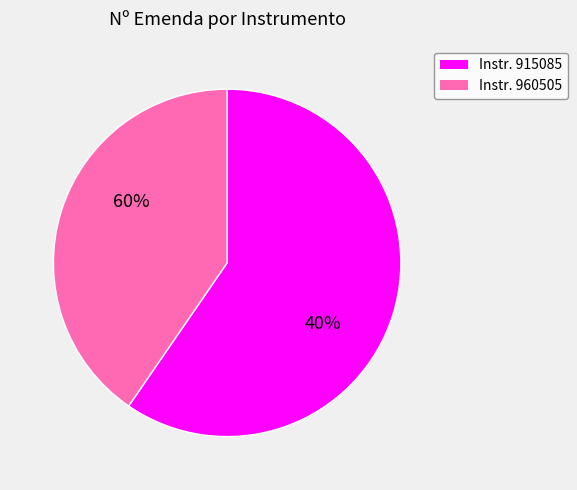

What percentage do 960505 and 915085 together represent?

100.0%